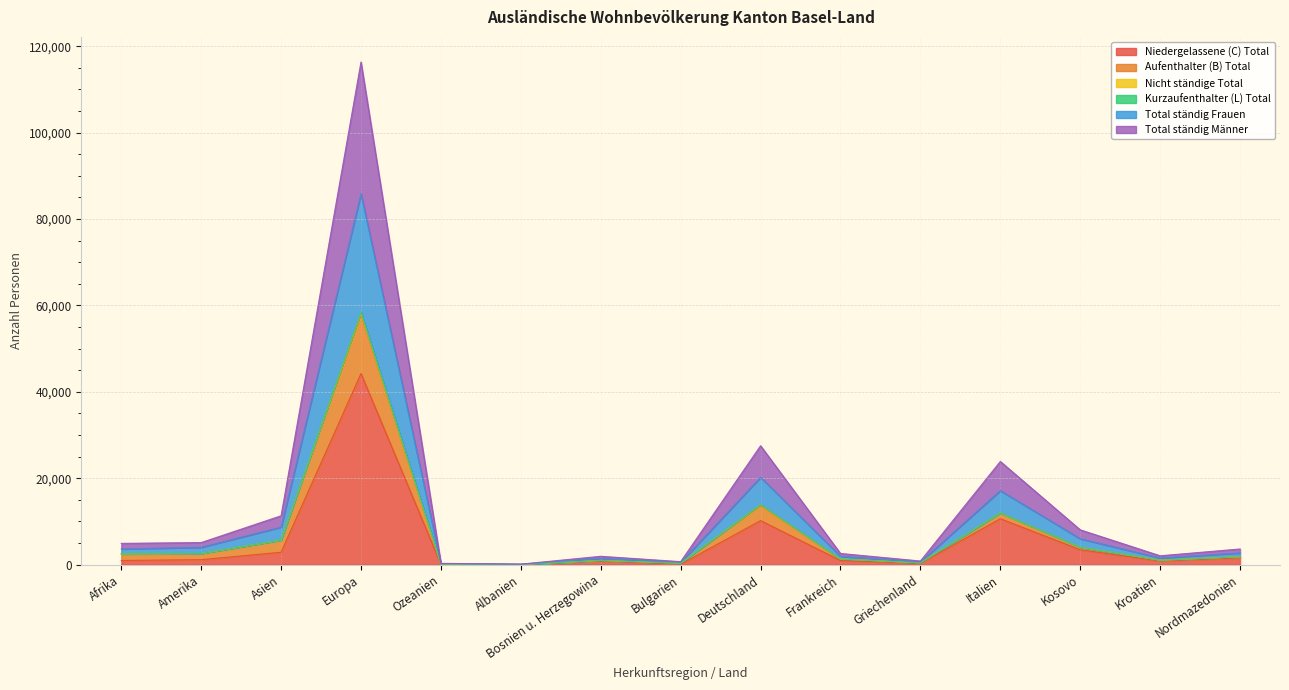

Which label corresponds to the smallest value in the chart?

Albanien